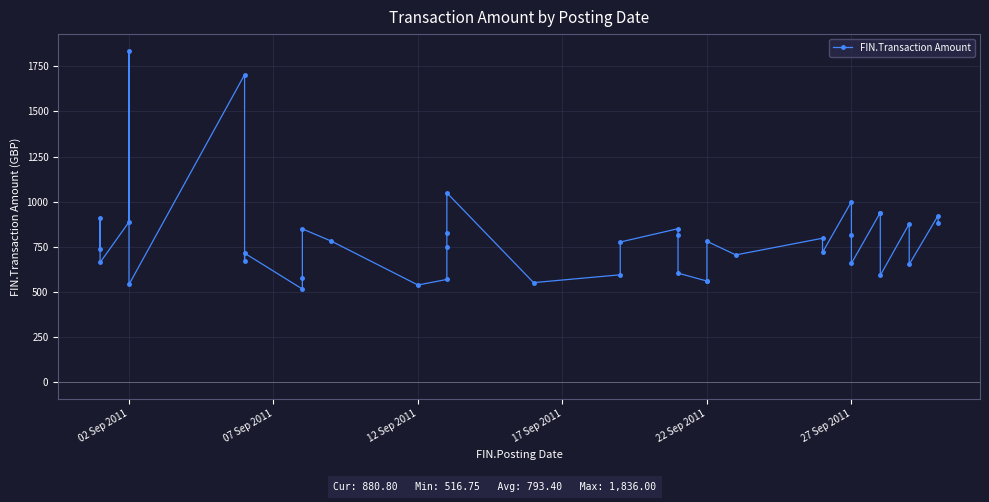

What is the average value?

793.4